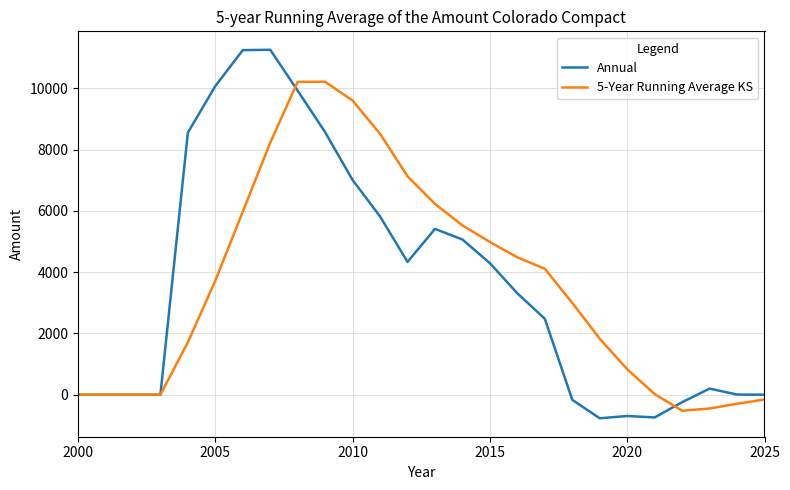

Rank the series by their maximum value, from lowest to highest.

5-Year Running Average KS, Annual